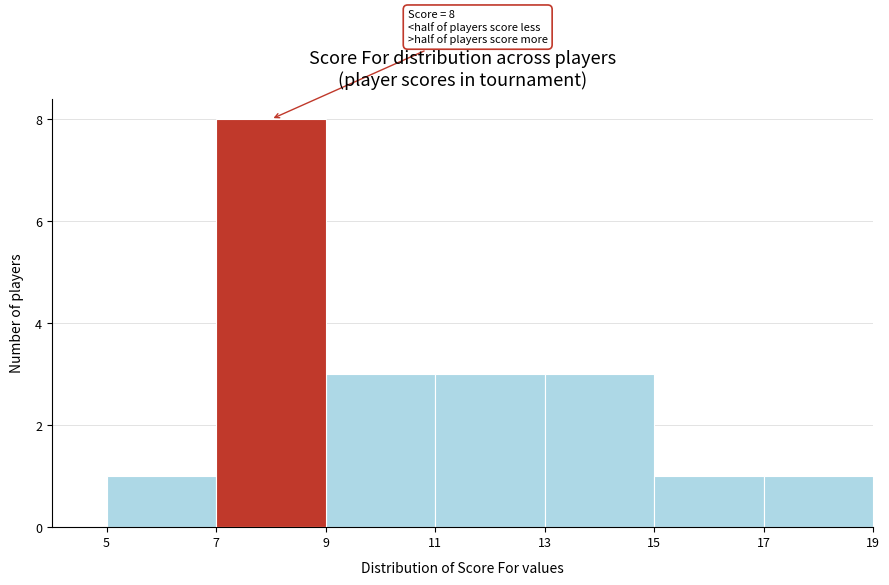

Which range on the x-axis has the tallest bar?

7 to 9